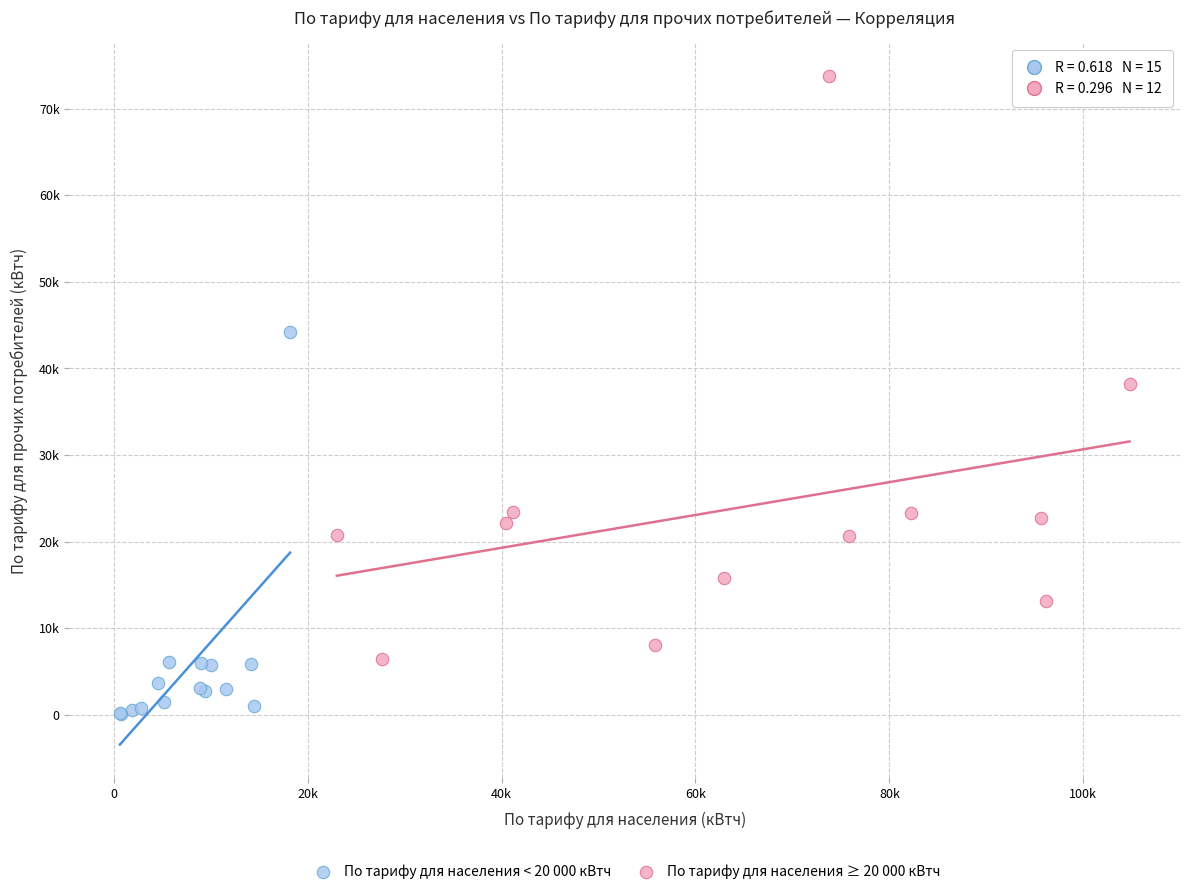

Which series reaches the maximum Y coordinate?

По тарифу для населения ≥ 20 000 кВтч